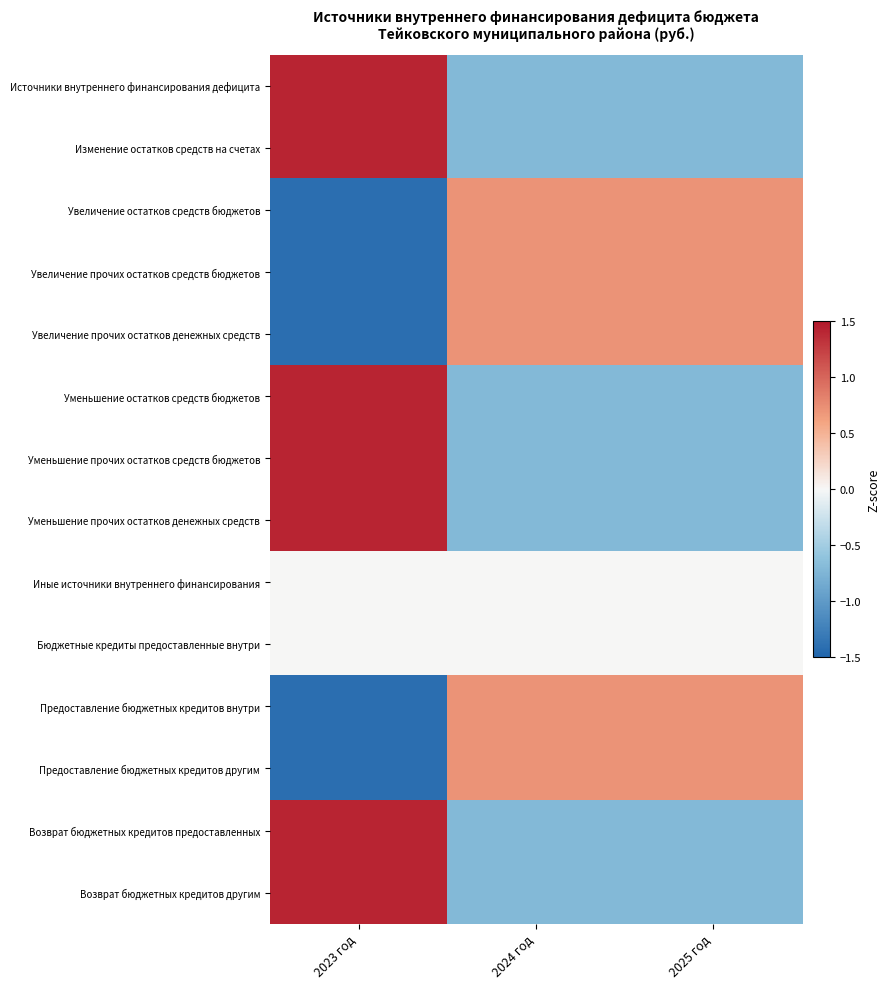

Which series has the widest spread of values?

Источники внутреннего финансирования дефицита